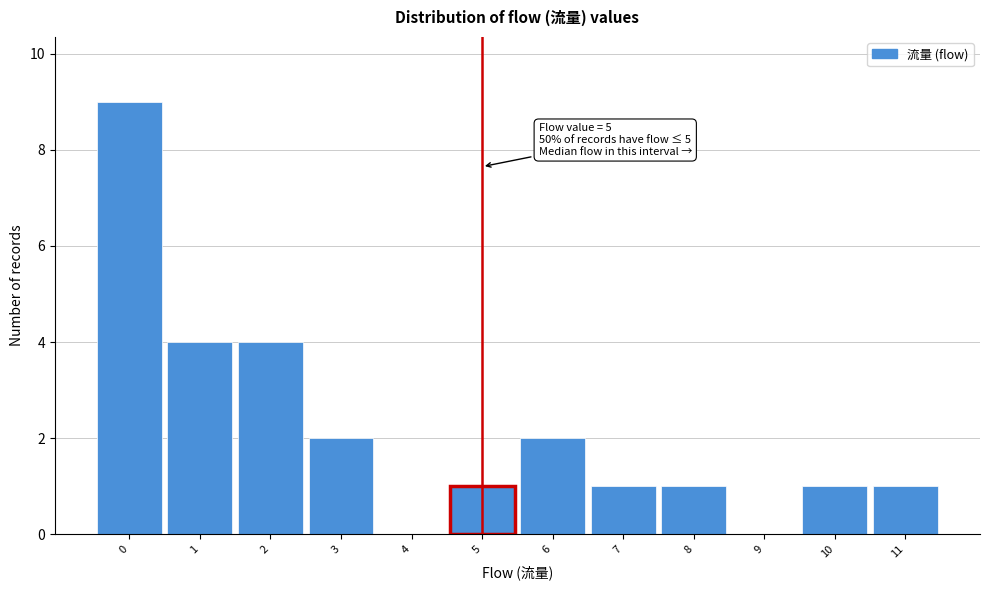

Over which range of the x-axis is the bar tallest?

-0.5 to 0.5